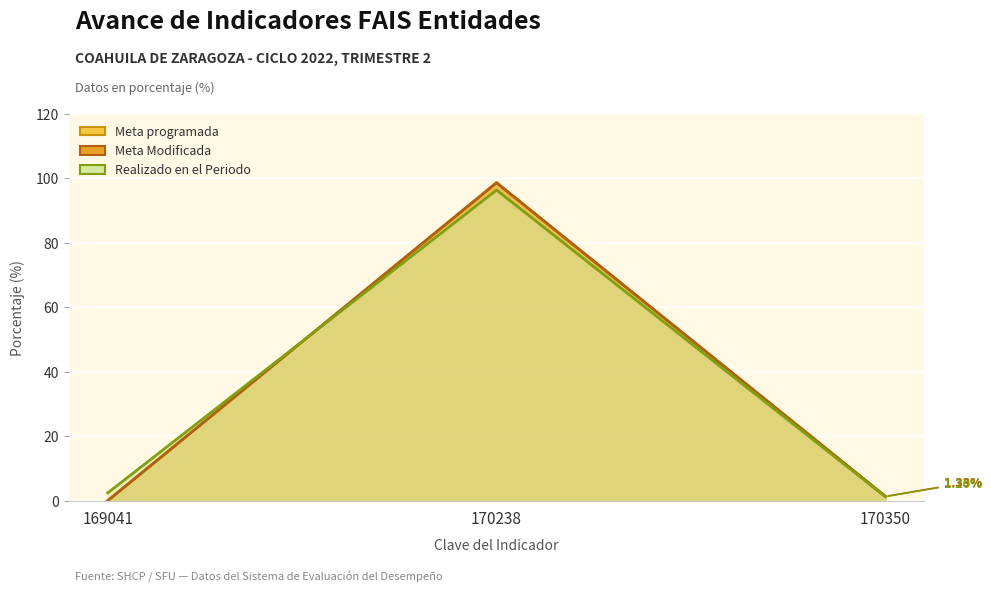

What is the value of the Meta Modificada (línea) point at the 3rd from the left?

1.3